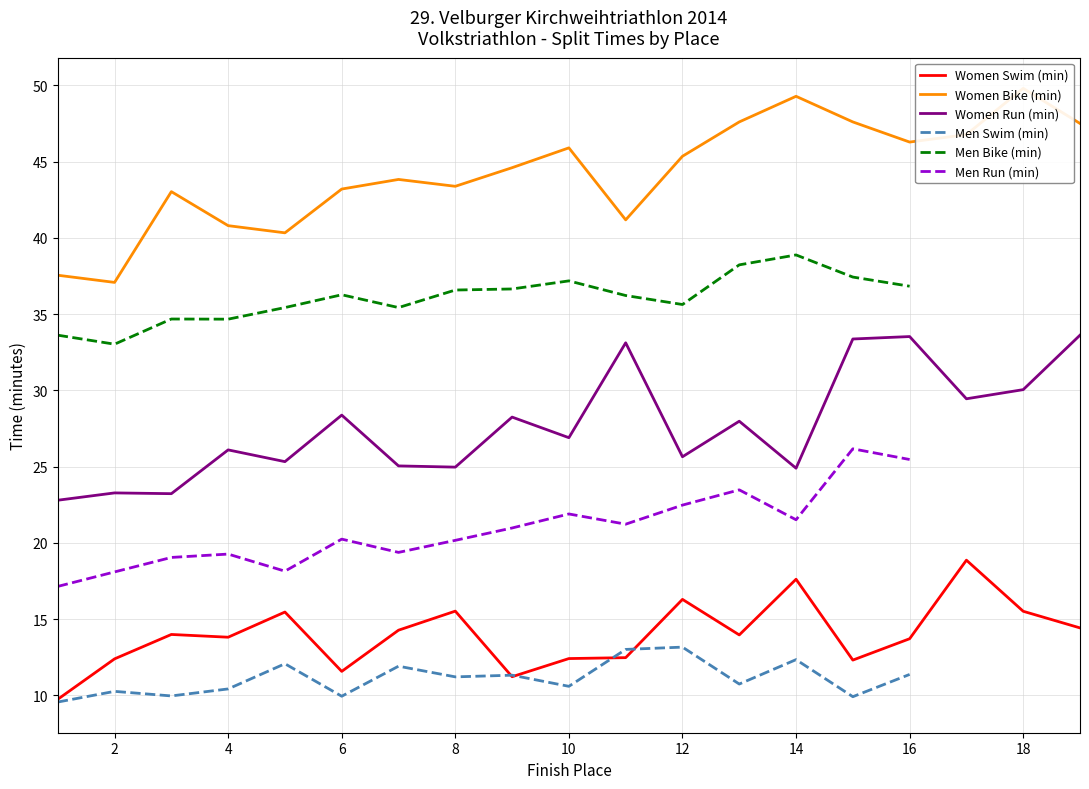

In Women Run (min), how many points are lower than both neighbors (excluding endpoints)?

7